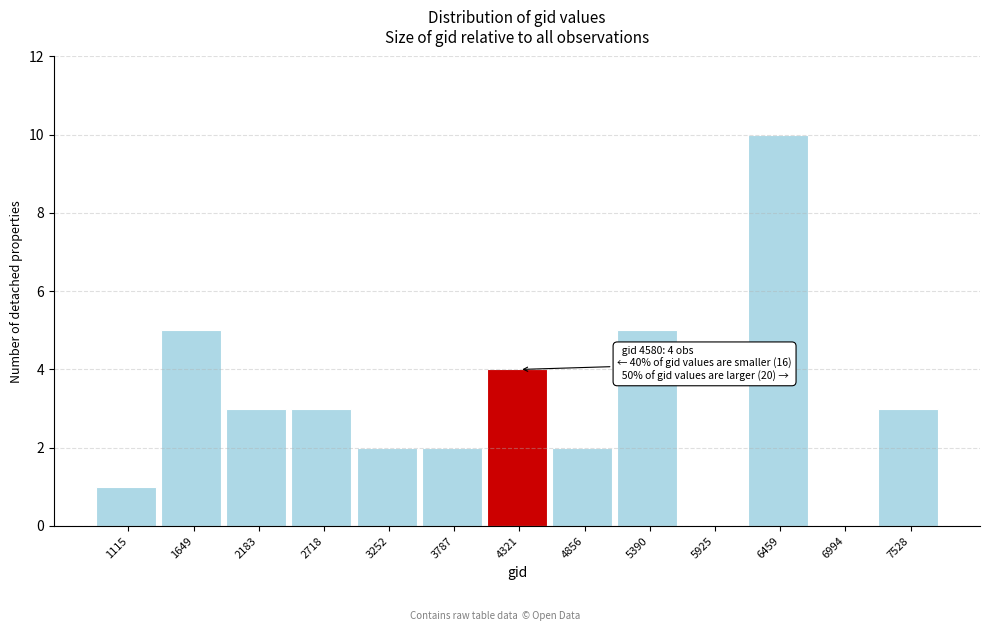

Reading right to left, what are all the values shown in this chart?

7528=3	6994=0	6459=10	5925=0	5390=5	4856=2	4321=4	3787=2	3252=2	2718=3	2183=3	1649=5	1115=1